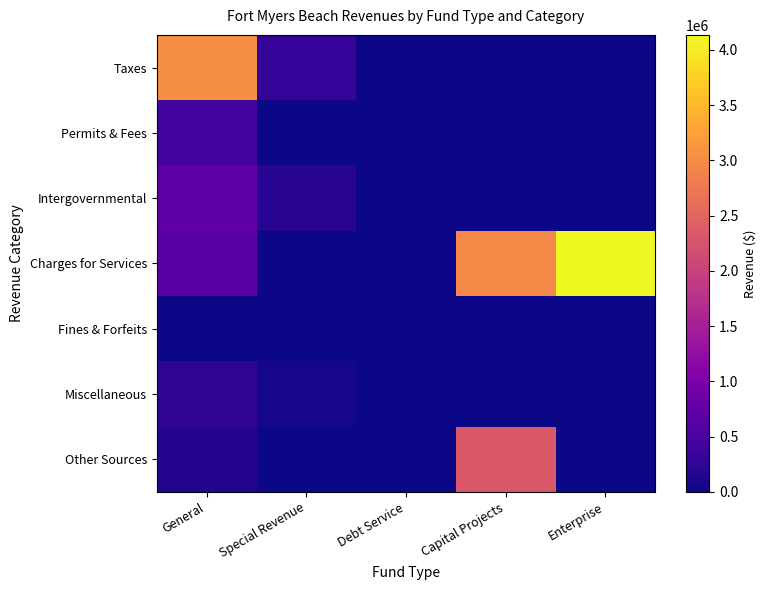

Reading left to right, list all the values displayed in this chart.

Taxes: General=3028903	Special Revenue=289340	Debt Service=0	Capital Projects=0	Enterprise=0
Permits & Fees: General=451328	Special Revenue=15700	Debt Service=0	Capital Projects=0	Enterprise=0
Intergovernmental: General=695809	Special Revenue=188064	Debt Service=0	Capital Projects=0	Enterprise=0
Charges for Services: General=650025	Special Revenue=0	Debt Service=0	Capital Projects=2957710	Enterprise=4136484
Fines & Forfeits: General=14035	Special Revenue=0	Debt Service=0	Capital Projects=0	Enterprise=0
Miscellaneous: General=255416	Special Revenue=61822	Debt Service=0	Capital Projects=0	Enterprise=4843
Other Sources: General=148881	Special Revenue=0	Debt Service=0	Capital Projects=2332206	Enterprise=0